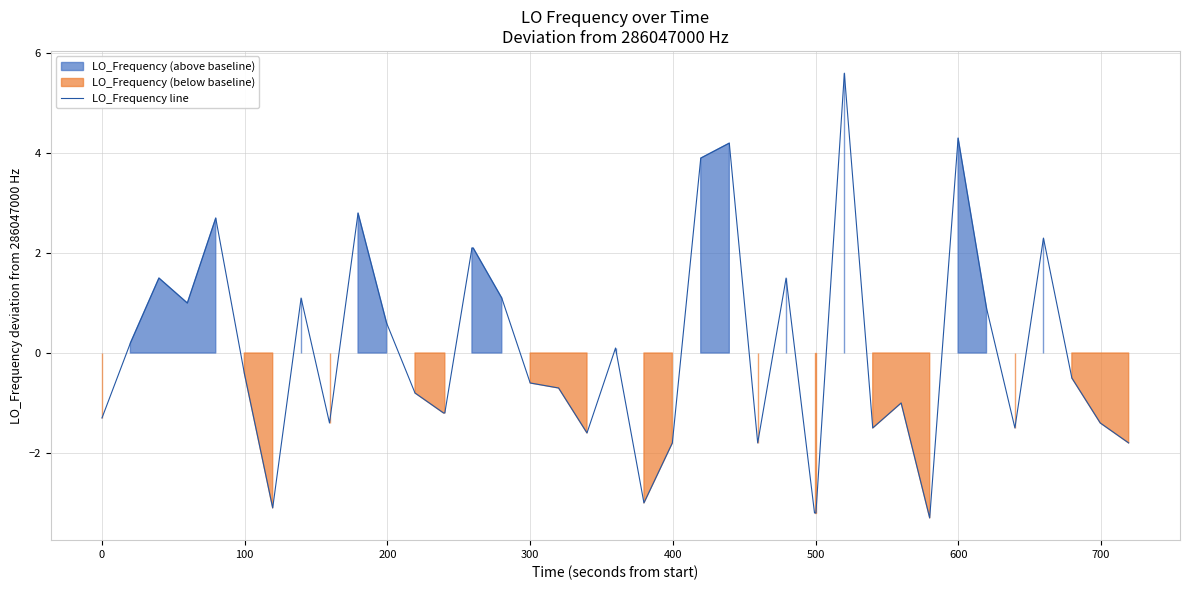

What is the highest value of the LO_Frequency line series?

5.6